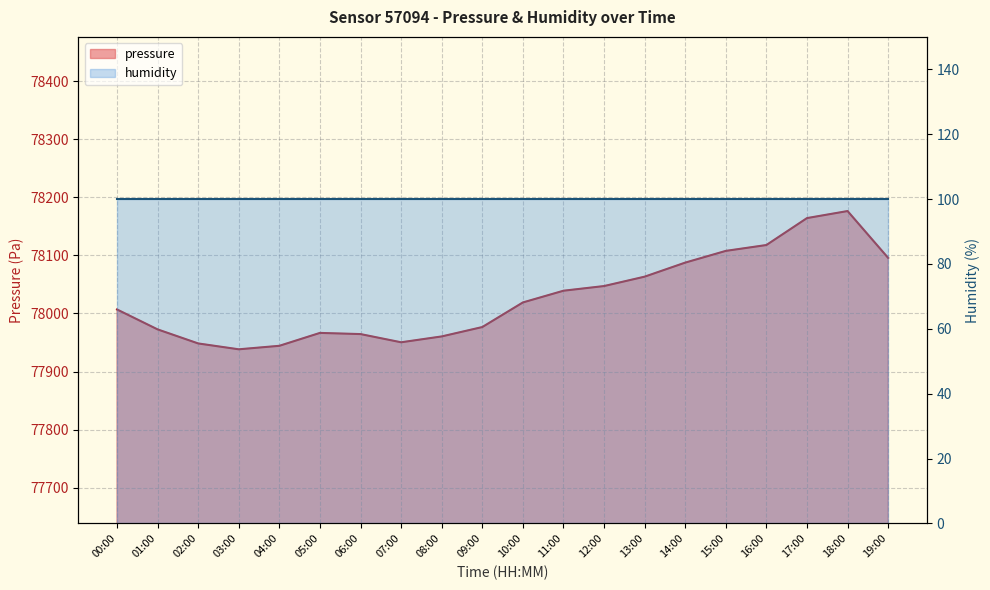

What is the label of the 3rd point from the right?

17:00